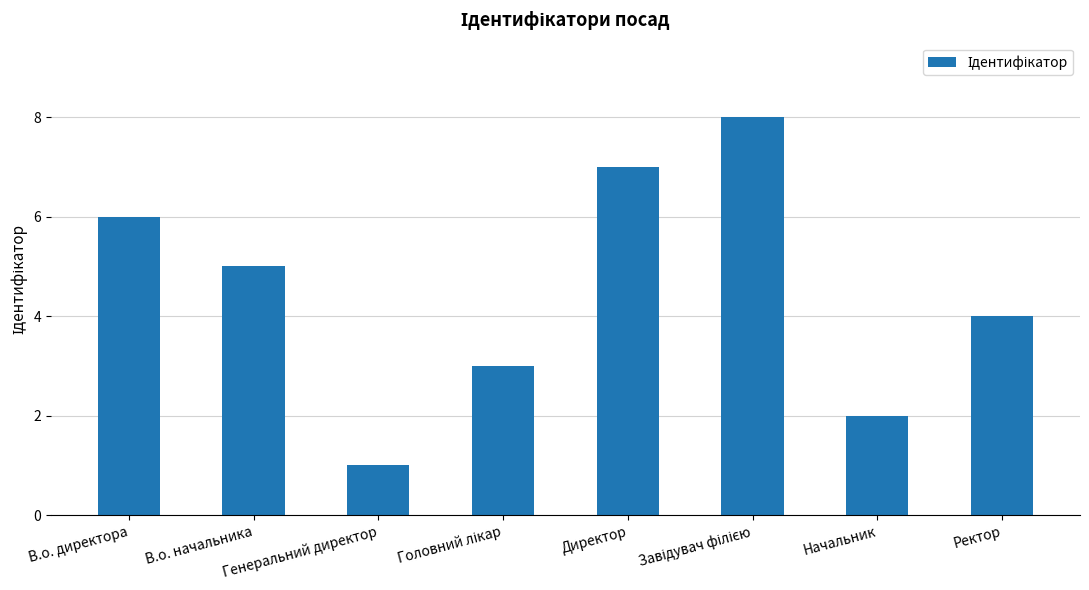

At which label is the value closest to 4?

Ректор